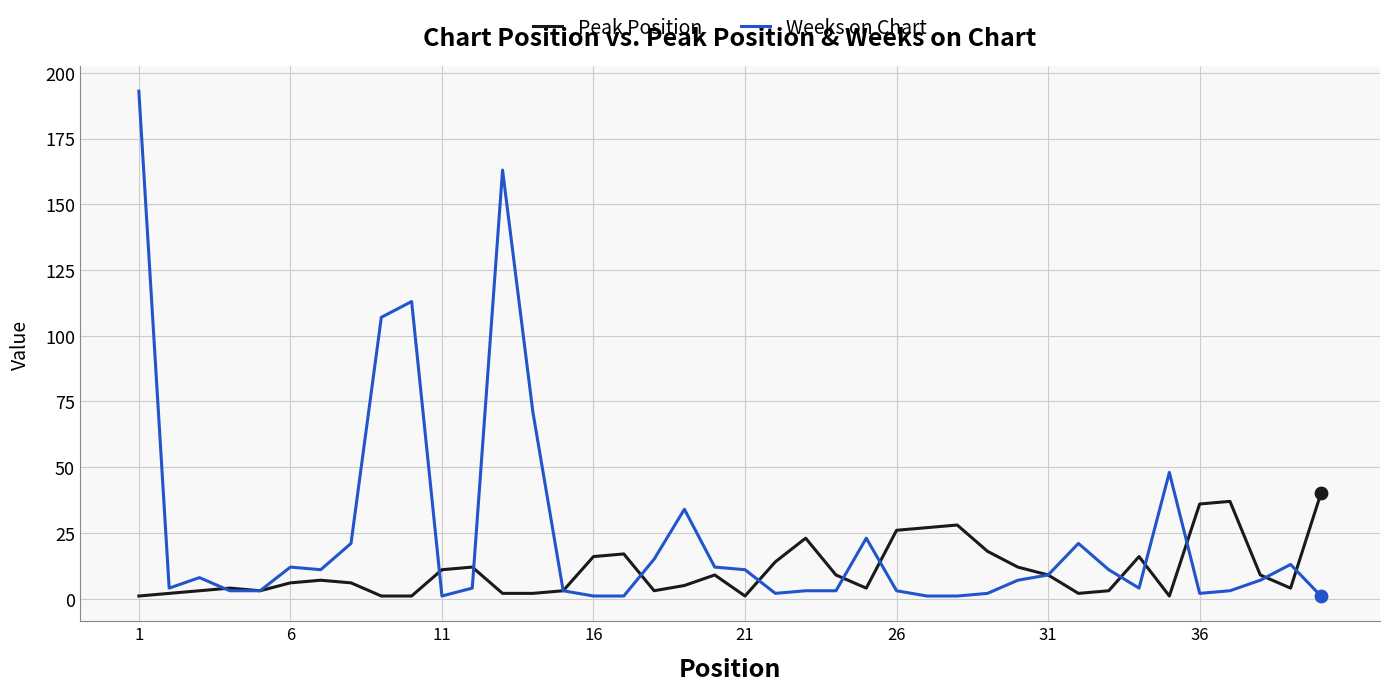

Which series has the widest spread of values?

Weeks on Chart